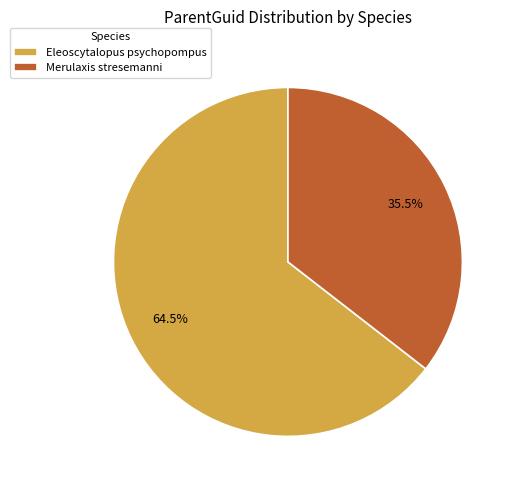

Approximately how many times larger is the value at Eleoscytalopus psychopompus compared to Merulaxis stresemanni?

1.8